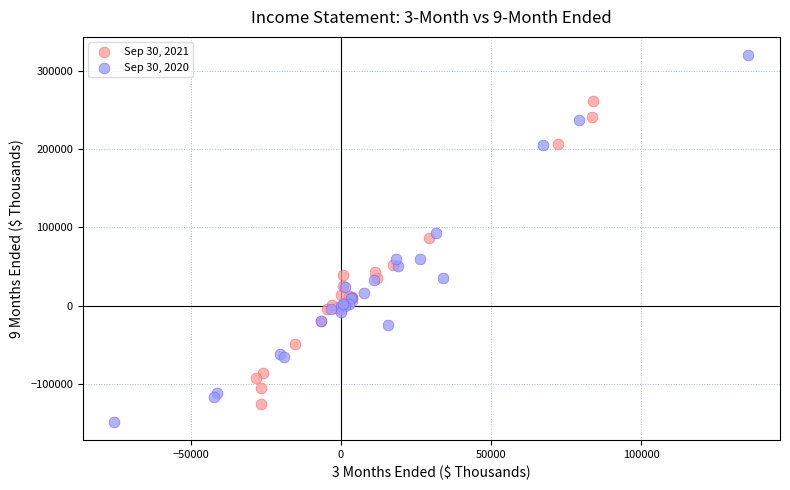

Which series reaches the maximum Y coordinate?

Sep 30, 2020